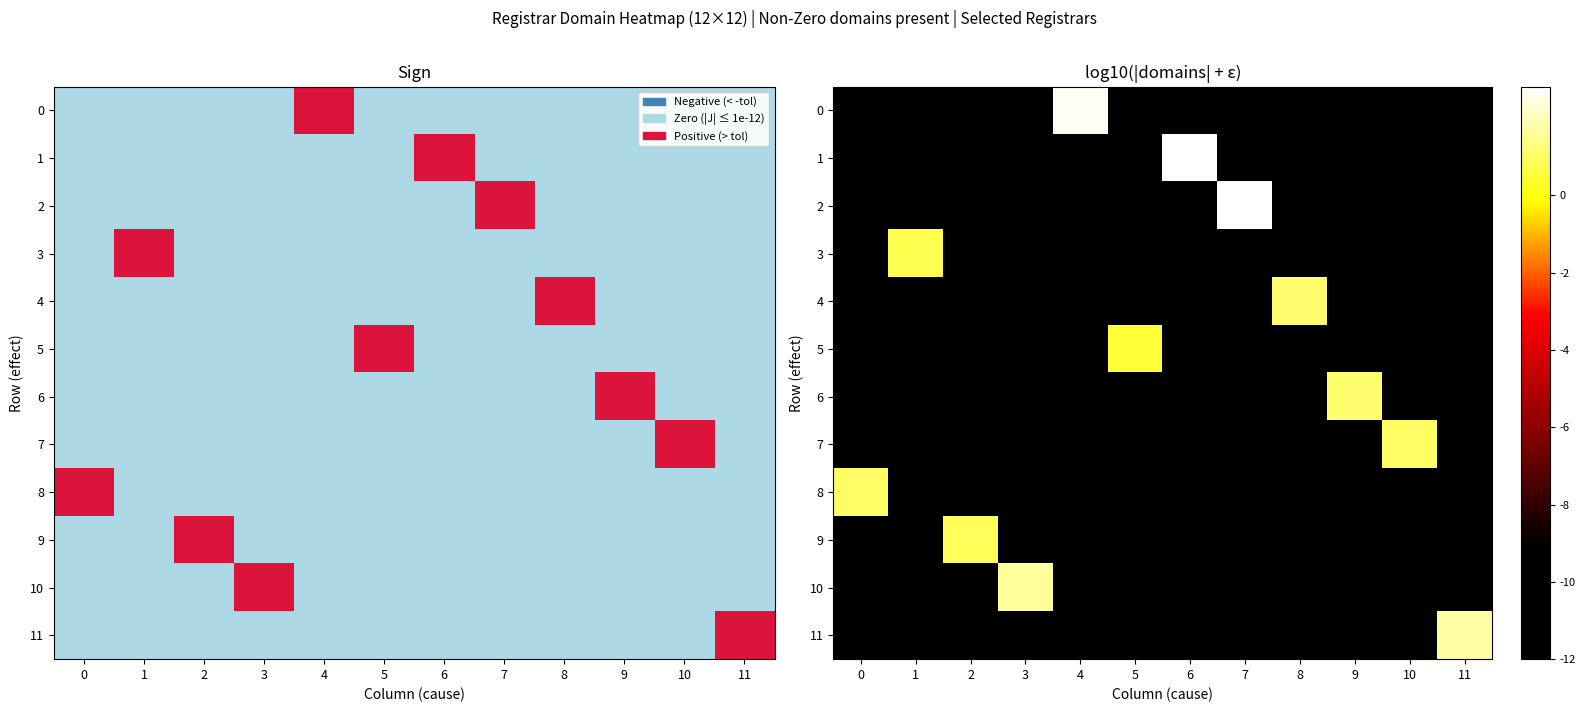

How many data points in 1 are above -12?

1